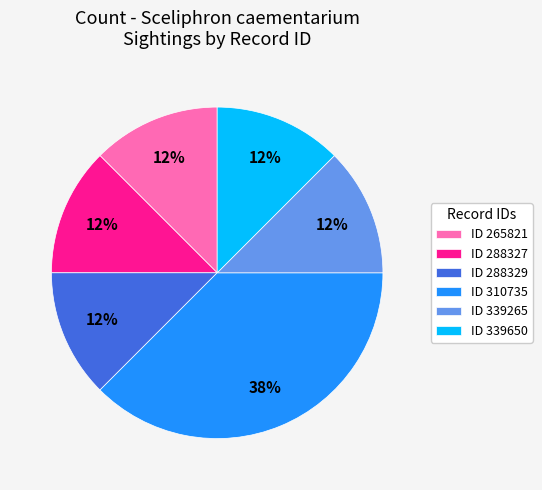

Does ID 339650 represent more than half of the total?

No